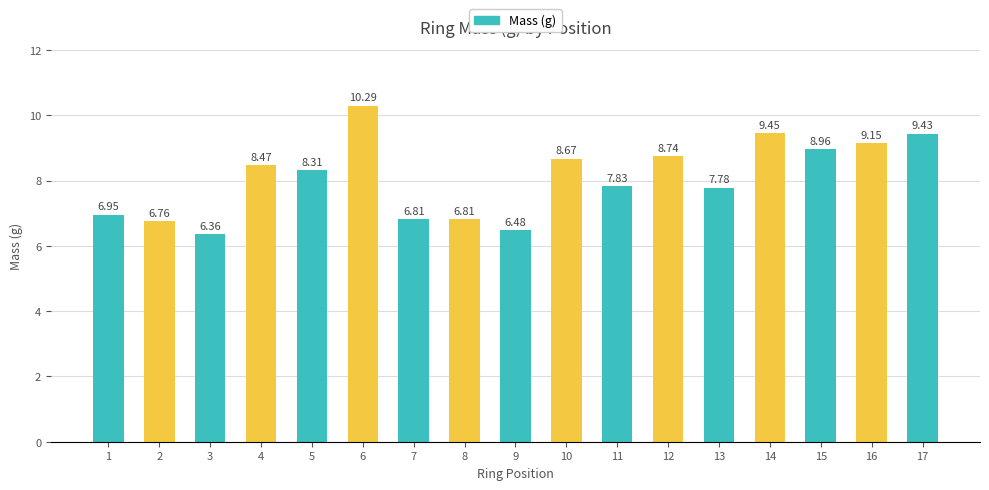

Approximately how many times larger is the value at 15 compared to 13?

1.2